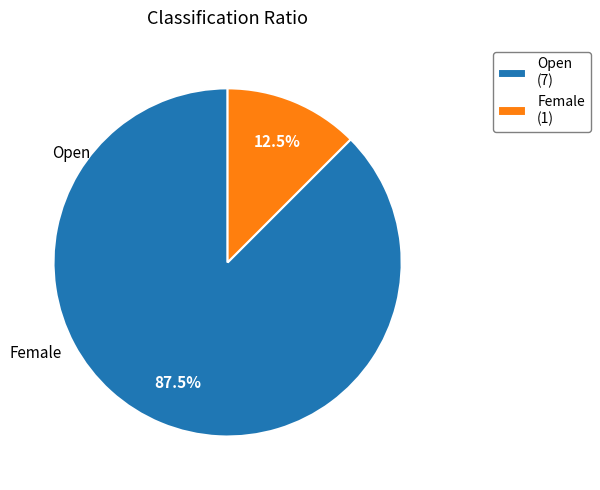

How much of the chart is everything except Female (1)?

87.5%